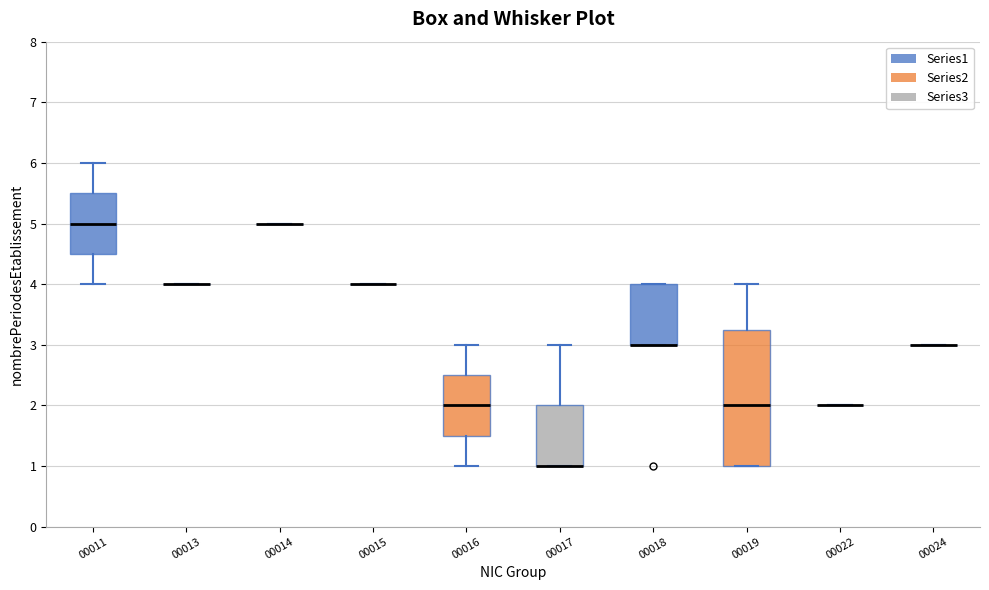

Reading left to right, read every box against the y-axis: the position of its median line, the range the box covers, and the ends of its whiskers. The values are not printed on the chart, so give them approximately, as read against the axis.

00011: median 5.0, box 4.5 to 5.5, whiskers 4.0 to 6.0
00013: box collapsed to a line at 4.0, whiskers 4.0 to 4.0
00014: box collapsed to a line at 5.0, whiskers 5.0 to 5.0
00015: box collapsed to a line at 4.0, whiskers 4.0 to 4.0
00016: median 2.0, box 1.5 to 2.5, whiskers 1.0 to 3.0
00017: median 1.0 (drawn on the box's lower edge), box 1.0 to 2.0, whiskers 1.0 to 3.0
00018: median 3.0 (drawn on the box's lower edge), box 3.0 to 4.0, whiskers 3.0 to 4.0
00019: median 2.0, box 1.0 to 3.3, whiskers 1.0 to 4.0
00022: box collapsed to a line at 2.0, whiskers 2.0 to 2.0
00024: box collapsed to a line at 3.0, whiskers 3.0 to 3.0